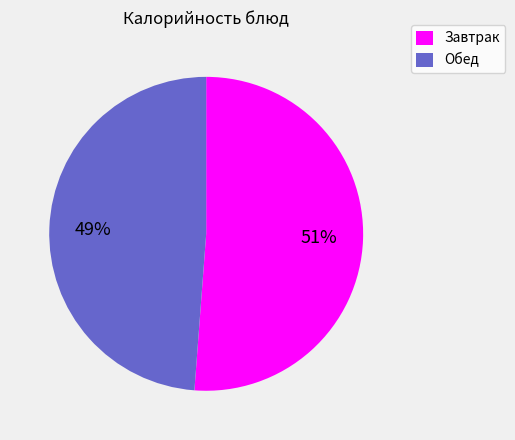

To the nearest percent, what is the average slice percentage?

50%